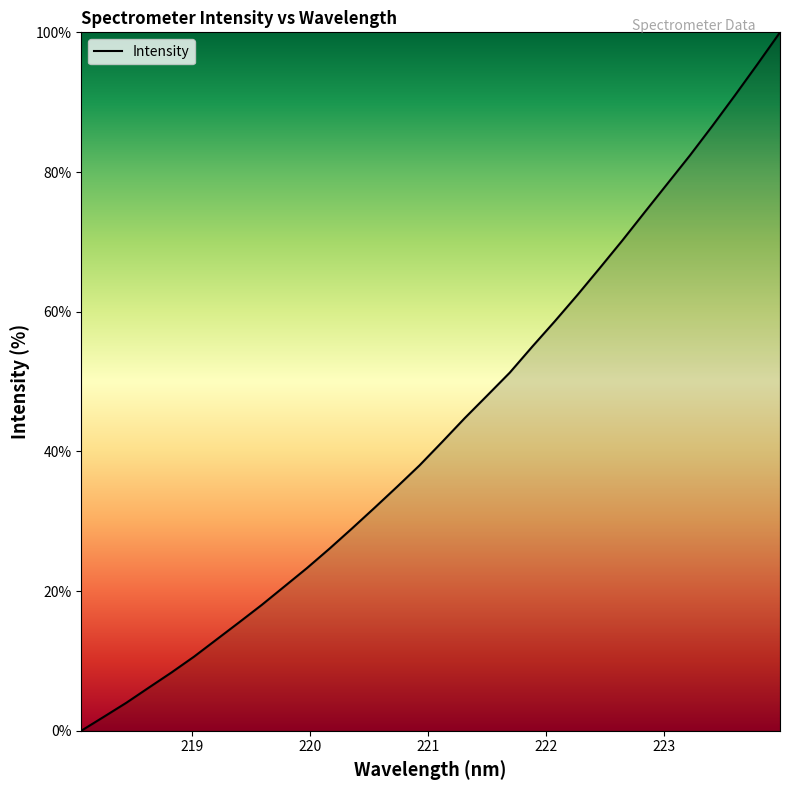

What is the maximum value shown in the chart?

100.0